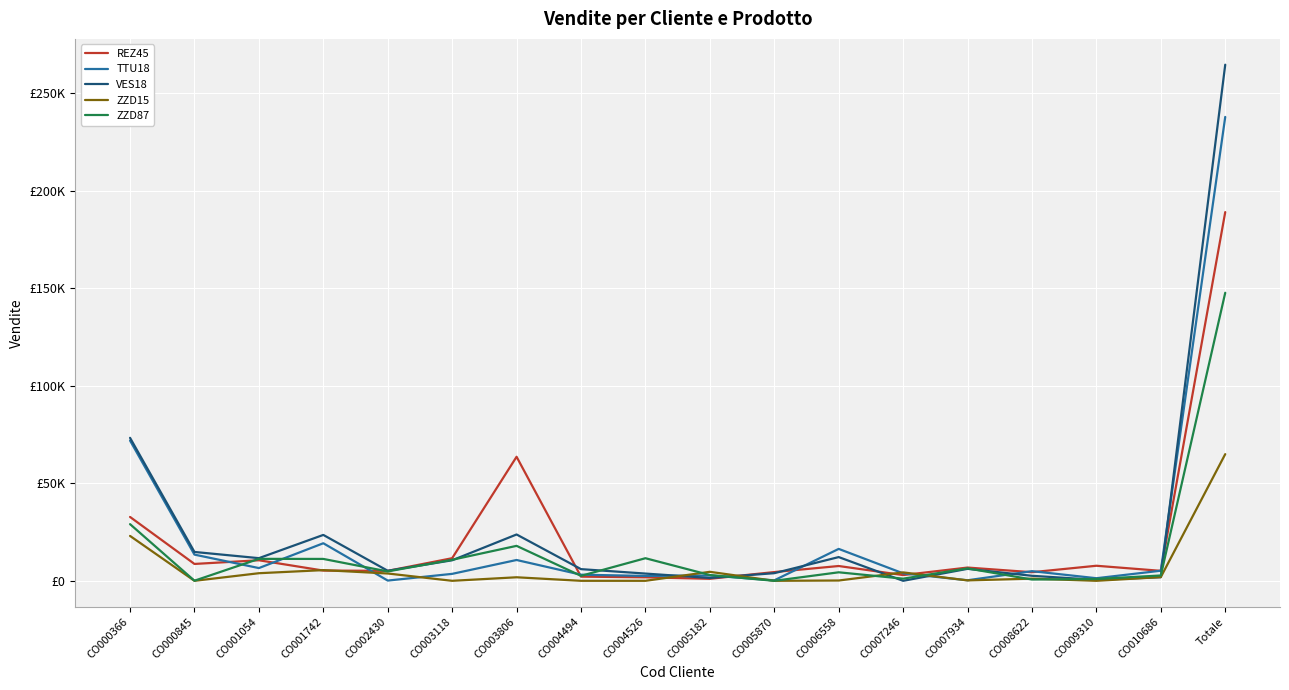

Which series has the widest spread of values?

VES18